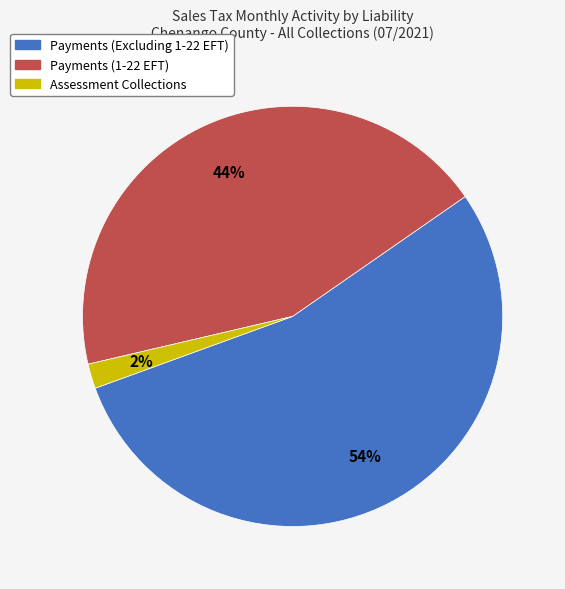

Between Payments (1-22 EFT) and Payments (Excluding 1-22 EFT), which is larger?

Payments (Excluding 1-22 EFT)